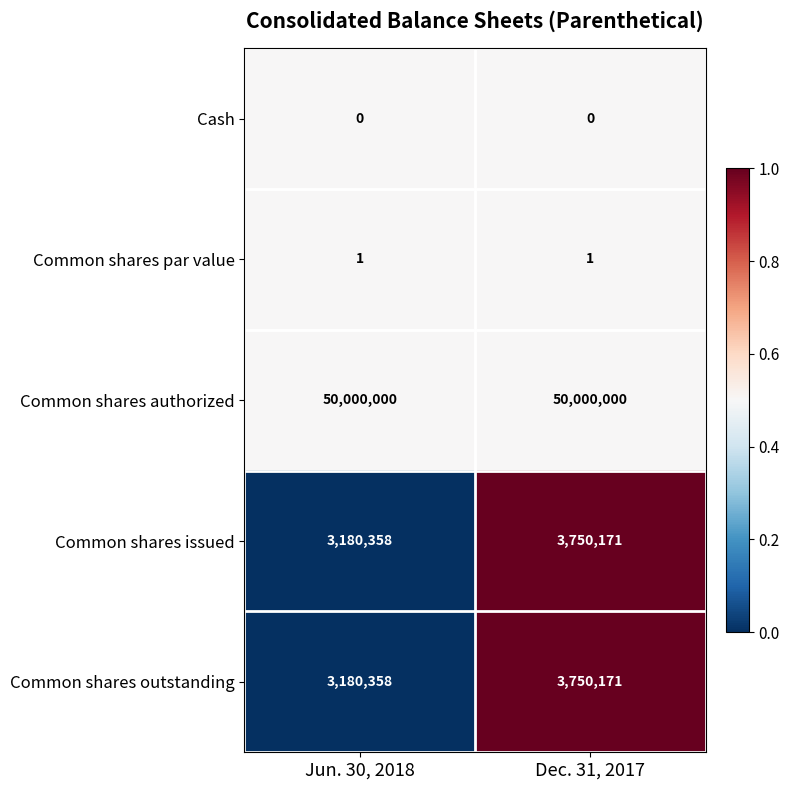

What is the spread (max minus min) of values at Dec. 31, 2017?

50000000